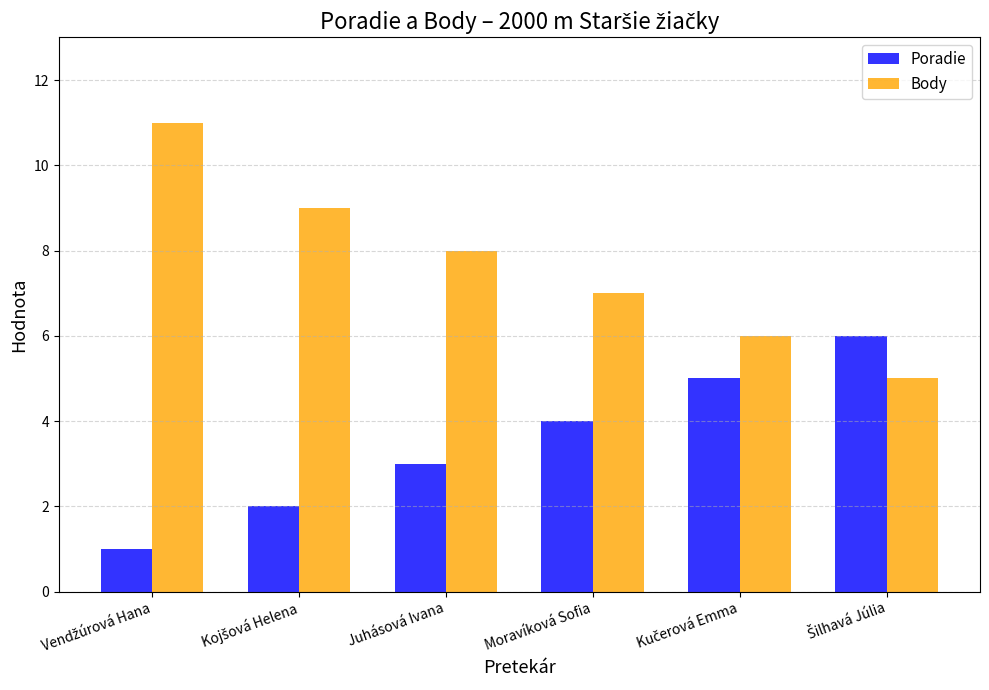

What is the sum of all Poradie values?

21